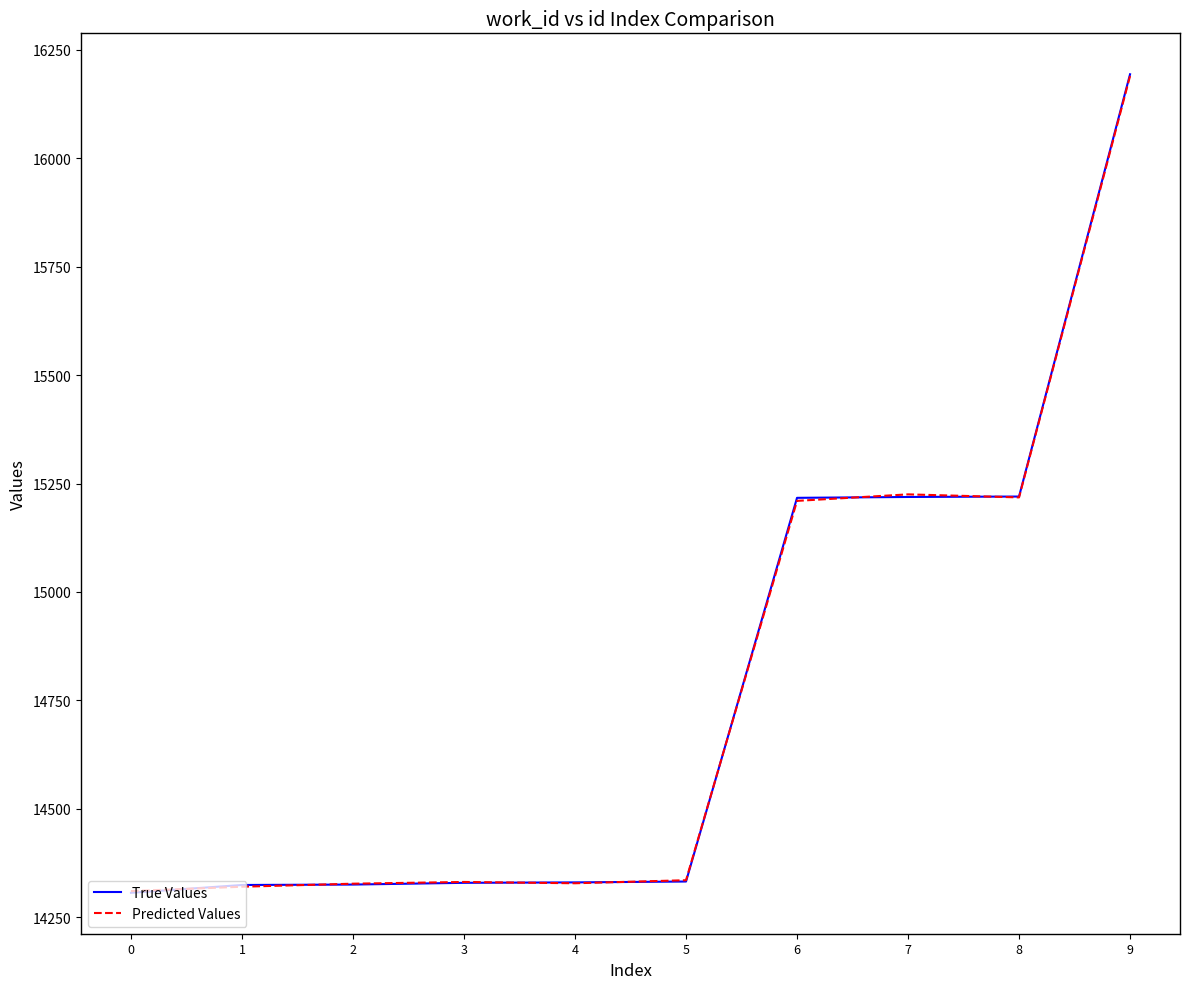

What is the total value across all series at 6?

30427